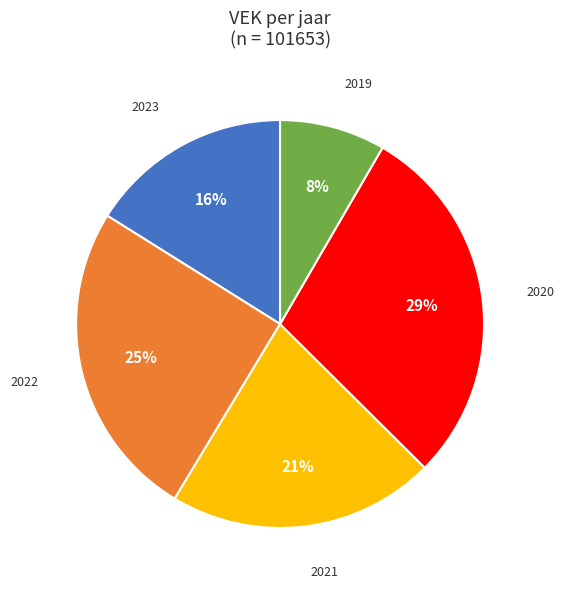

Is there any slice that represents more than half of the pie?

No